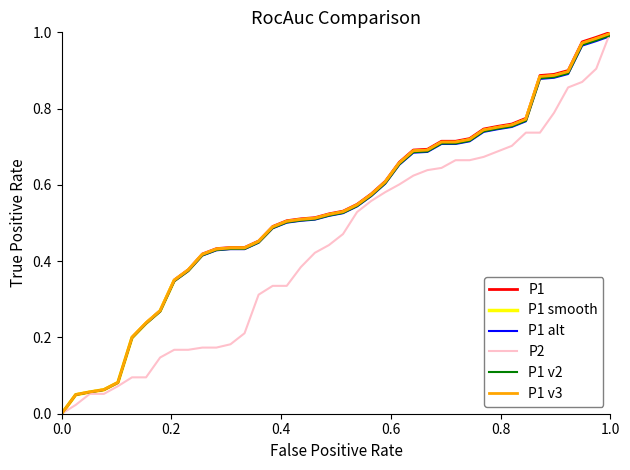

What are all the series names shown in the legend?

P1, P1 smooth, P1 alt, P2, P1 v2, P1 v3